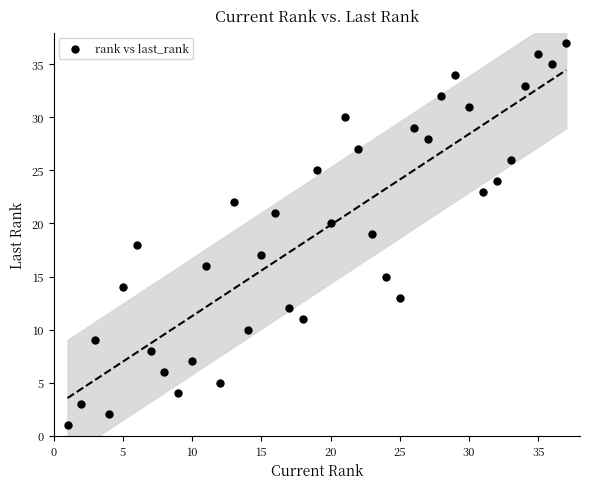

What is the range of Y values (max minus min)?

36